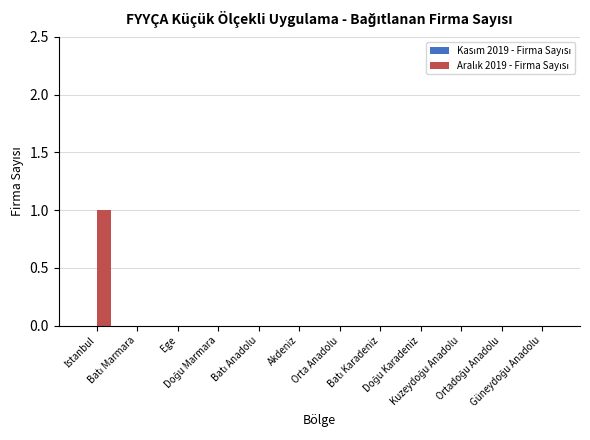

Count the number of categories in the chart.

12